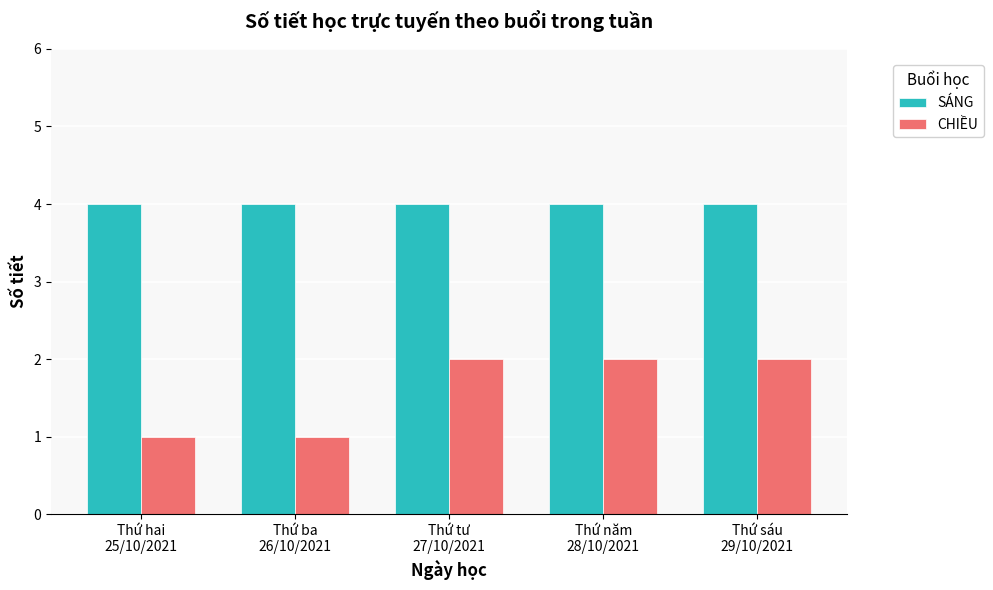

How many groups of bars are there?

5